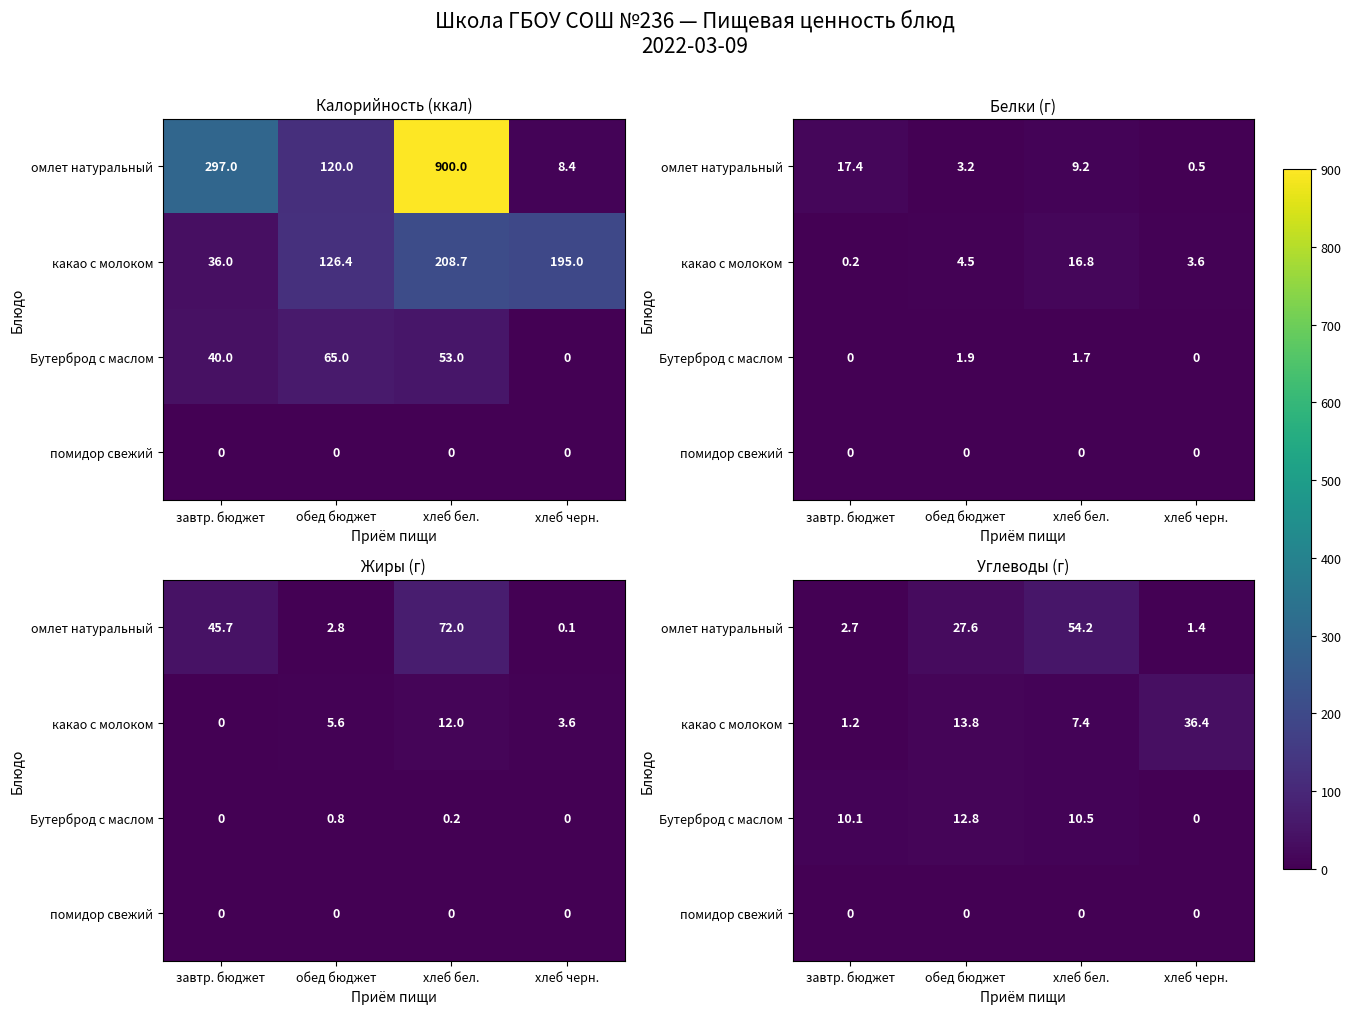

How many values in the омлет натуральный series are below 27?

2